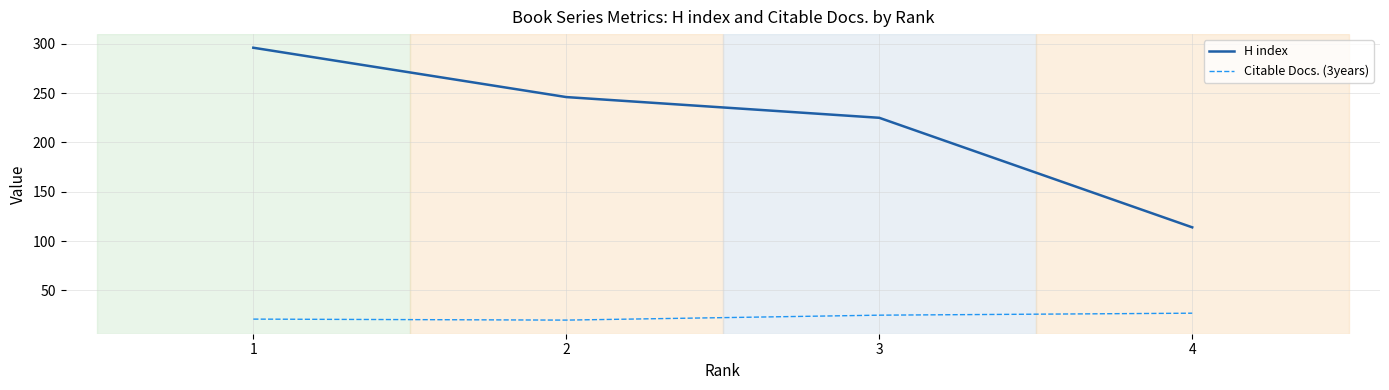

Count the number of data series in this chart.

2